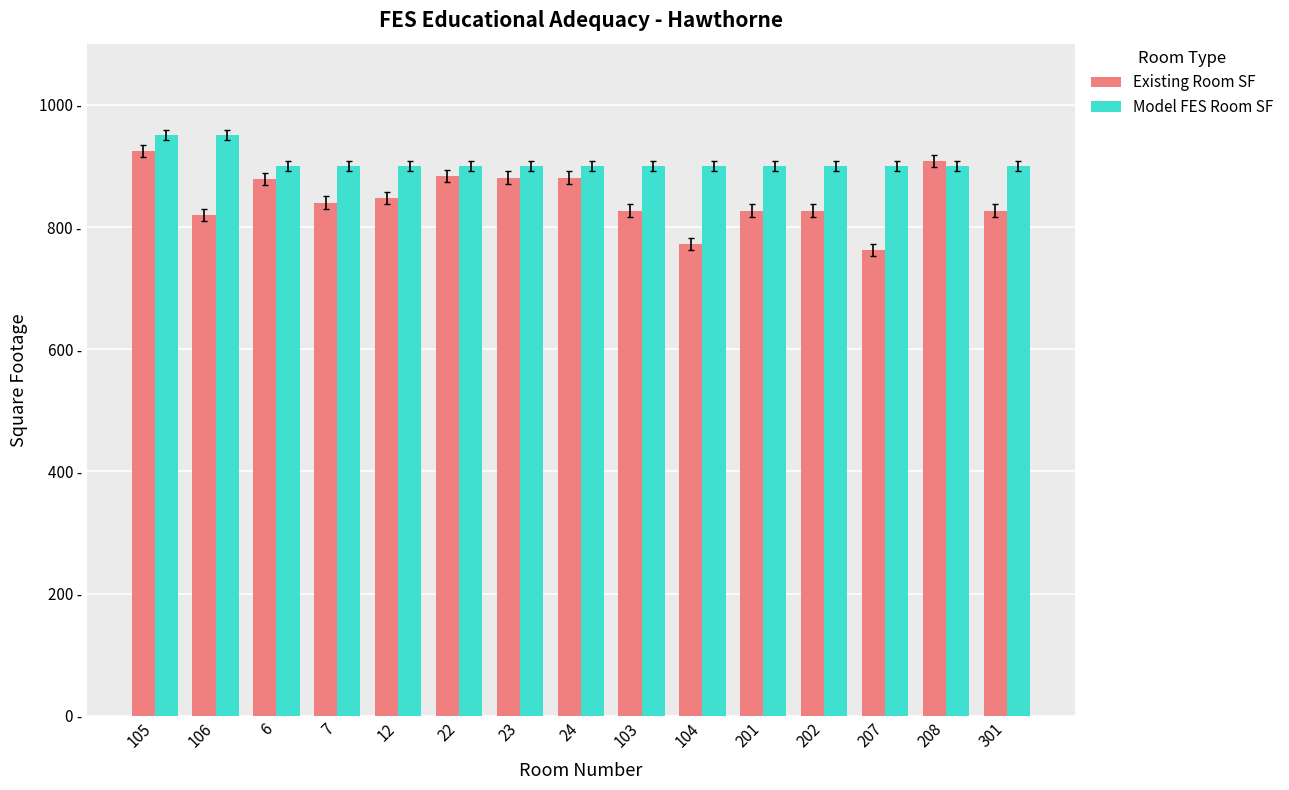

At which label does Model FES Room SF reach its peak?

105